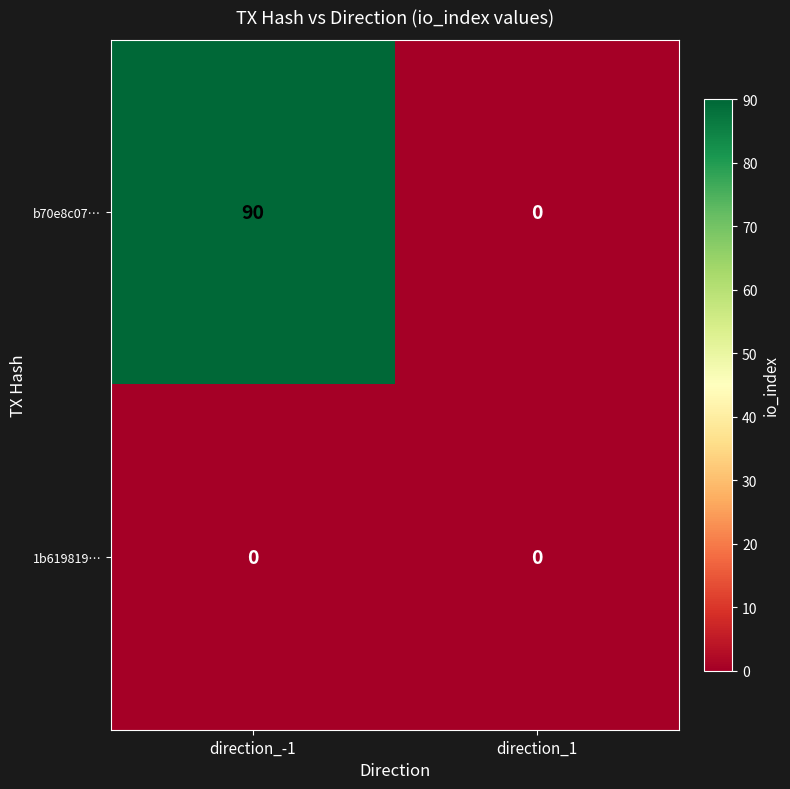

At how many categories does at least one series exceed 49?

1